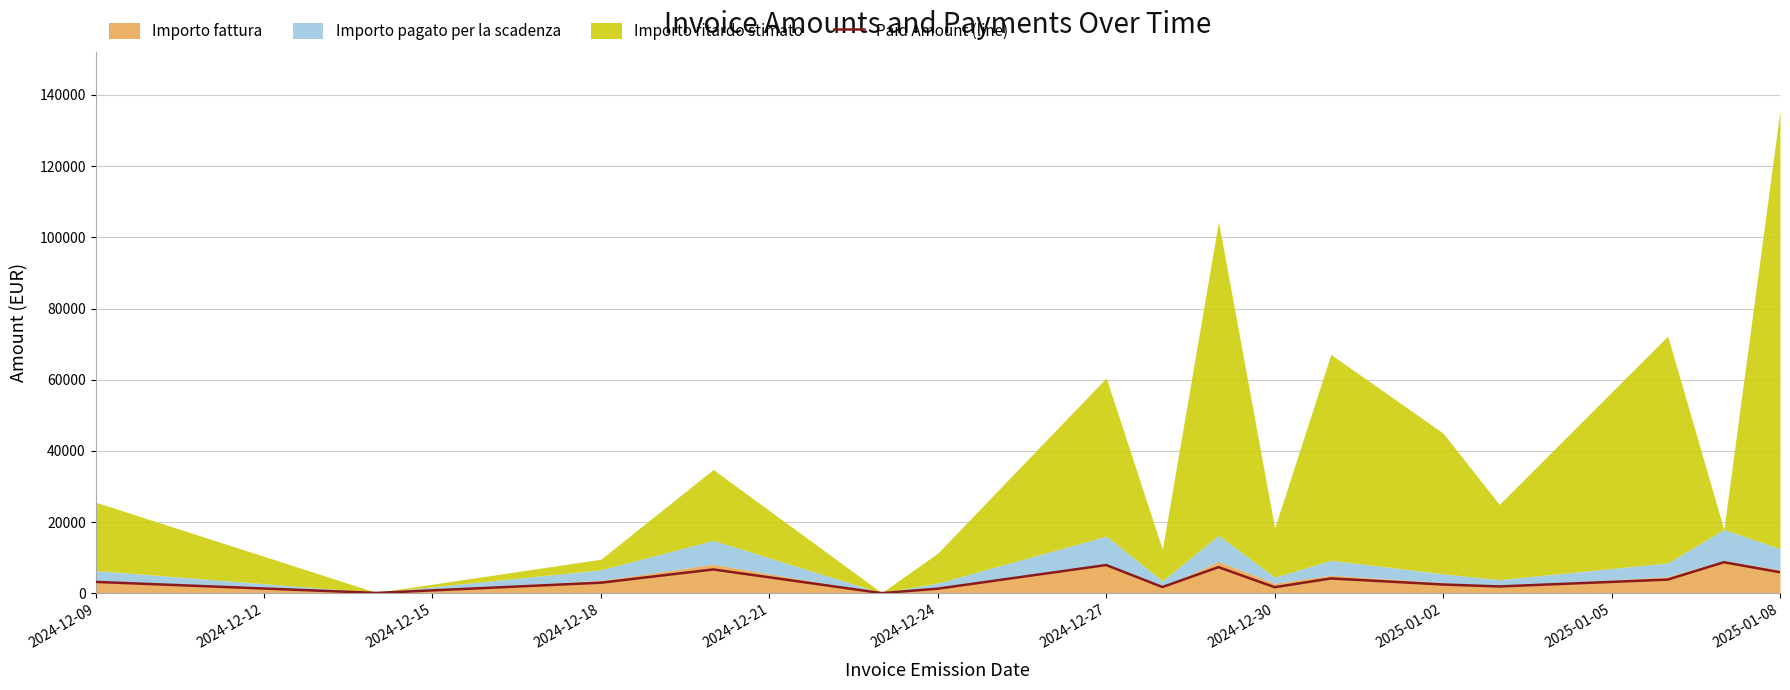

Reading left to right, transcribe all the data shown in this chart.

3200.7	105.4	2975.0	6700.7	52.3	1299.9	7944.0	1758.2	7344.6	1710.0	4171.3	2469.8	1921.5	3845.9	8731.6	5915.2